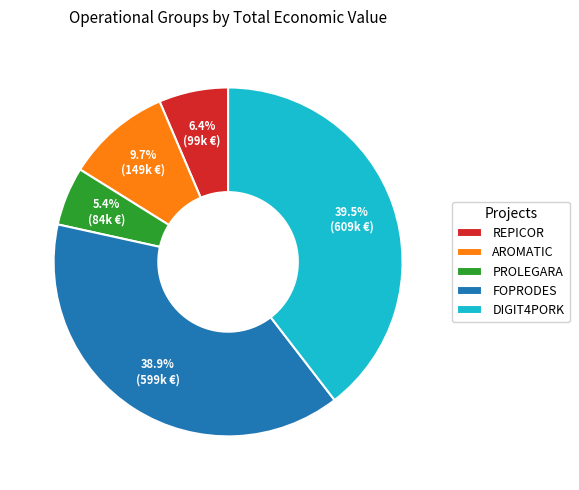

How many segments does this pie chart have?

5